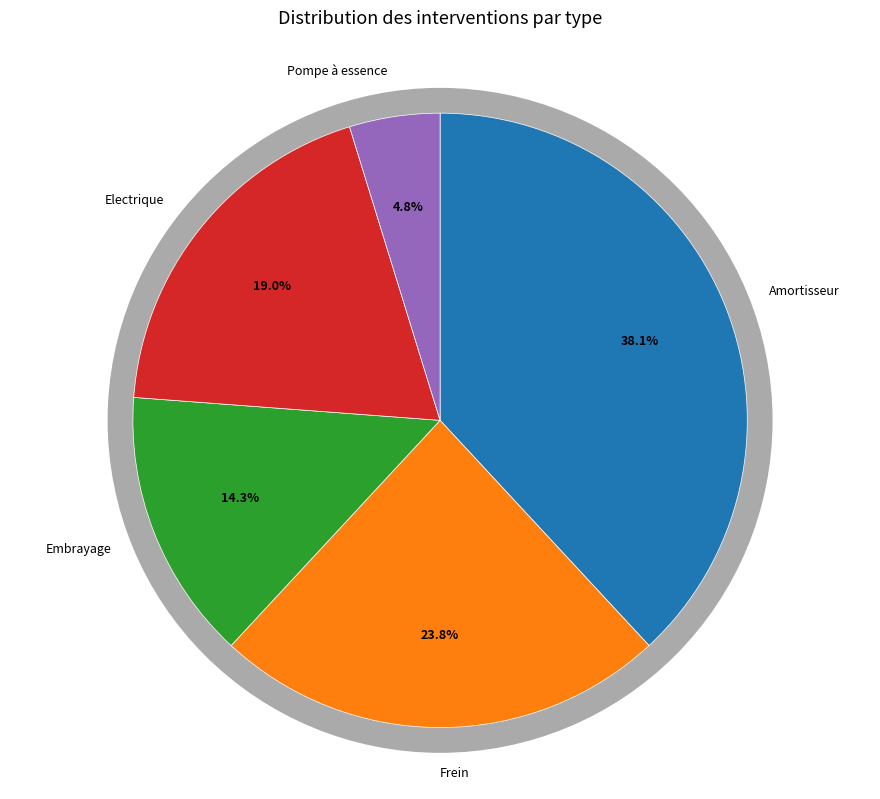

Count the number of slices in the pie.

5